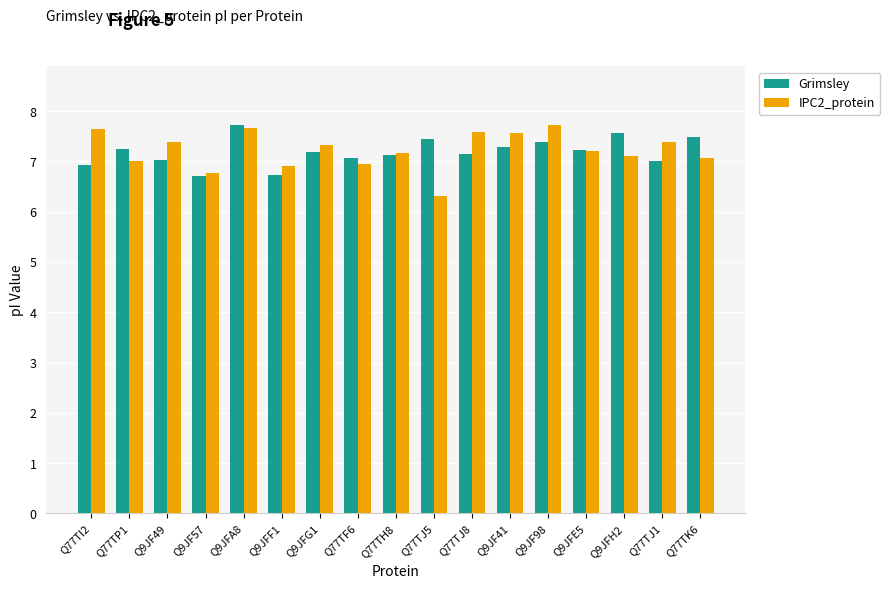

What is the difference between the Grimsley values at Q9JF98 and Q77TH8?

0.3